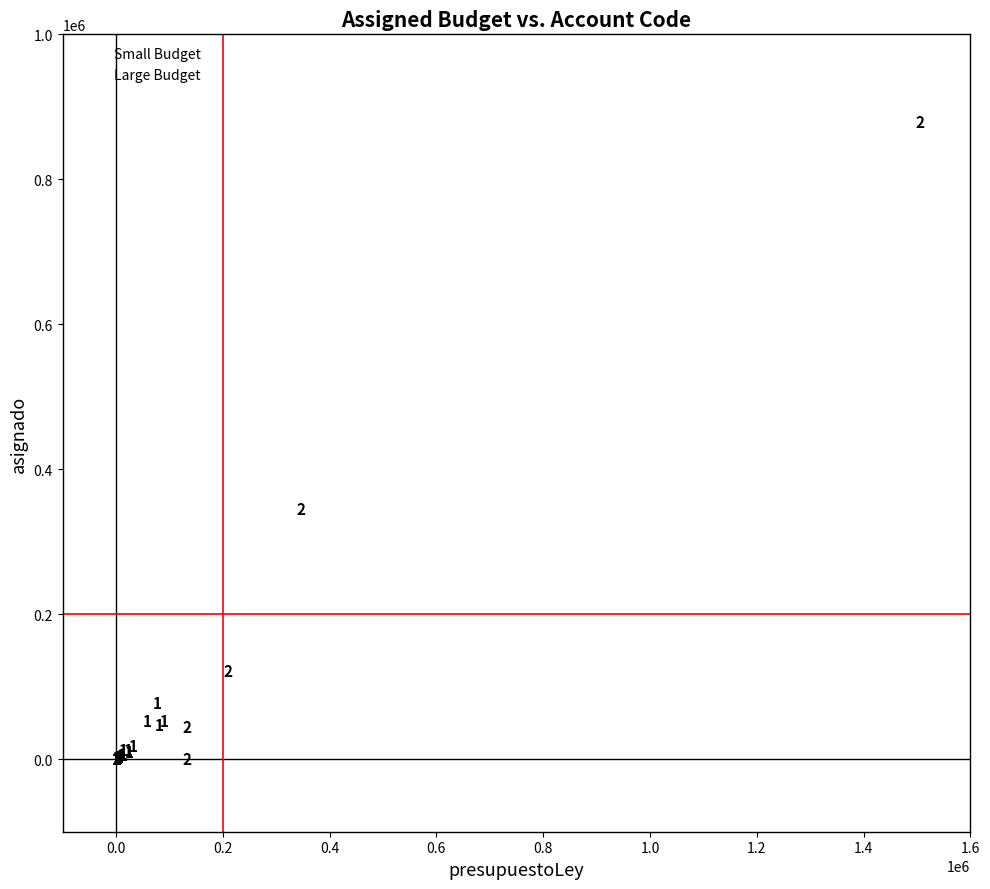

Which series has the widest spread of Y values?

Large Budget